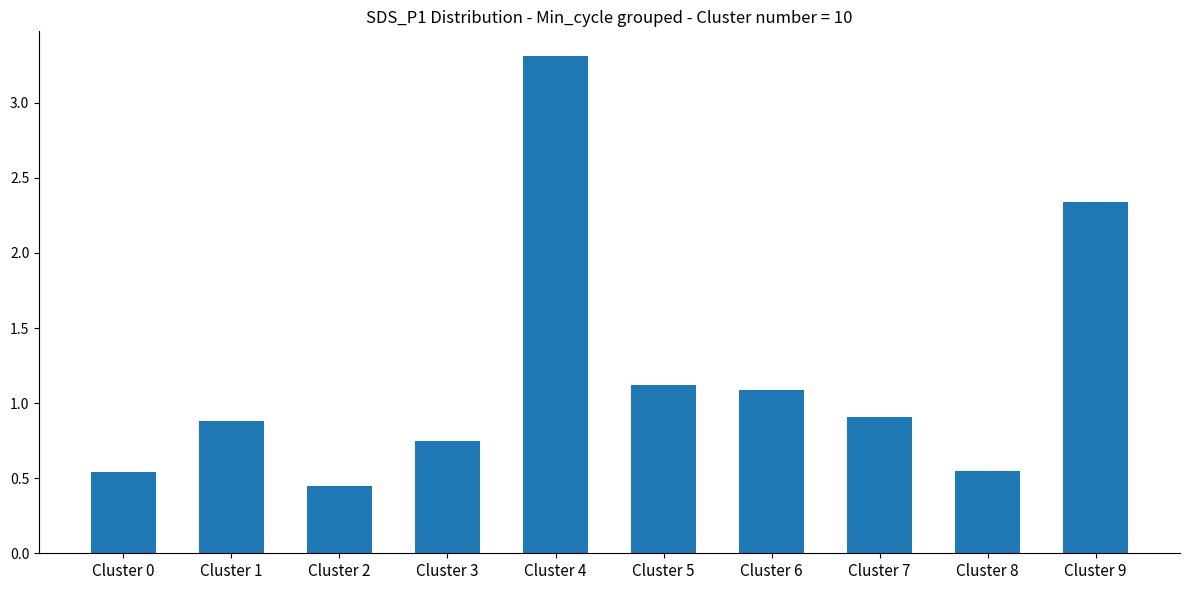

Count the number of data series in this chart.

1